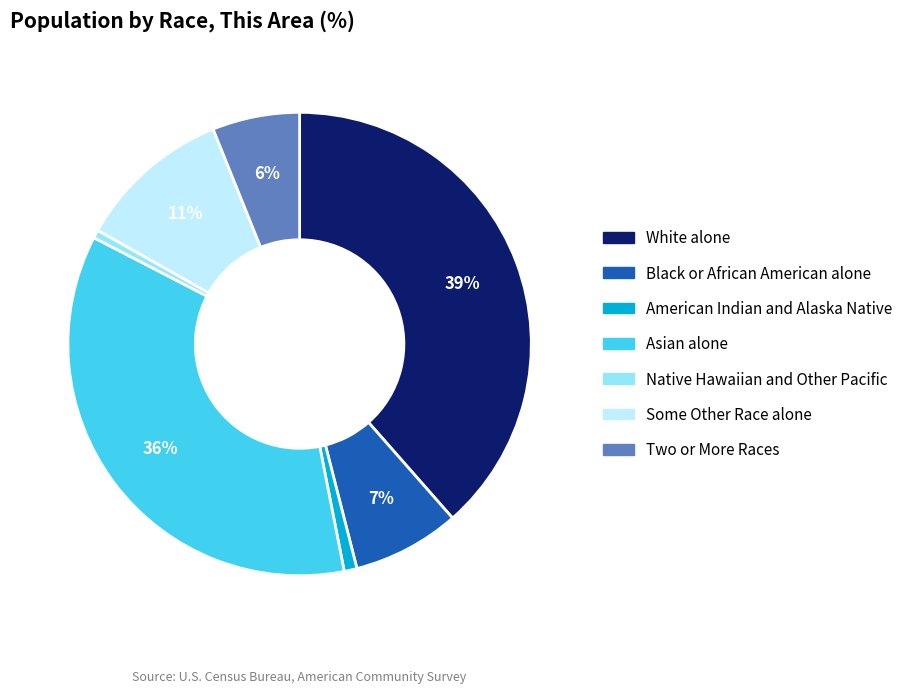

Which has a higher value, Native Hawaiian and Other Pacific or White alone?

White alone